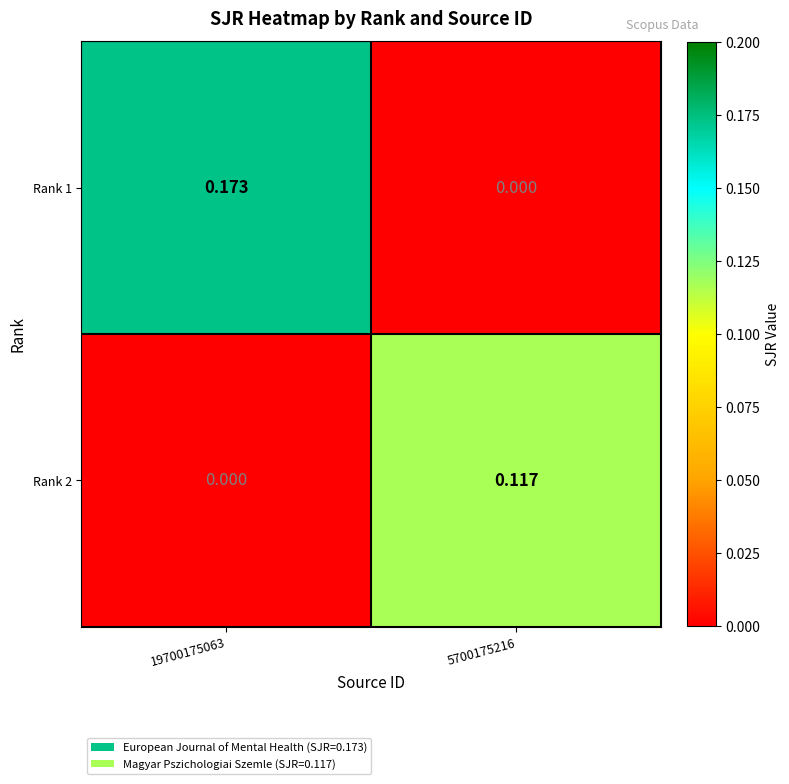

Which series has the widest spread of values?

Rank 1